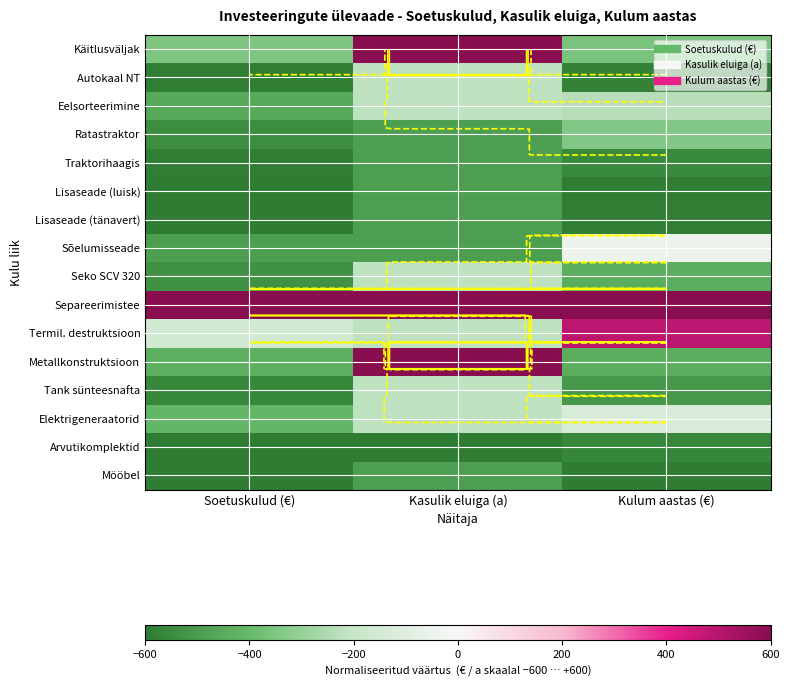

At which label does Lisaseade (tänavert) reach its peak?

Kasulik eluiga (a)